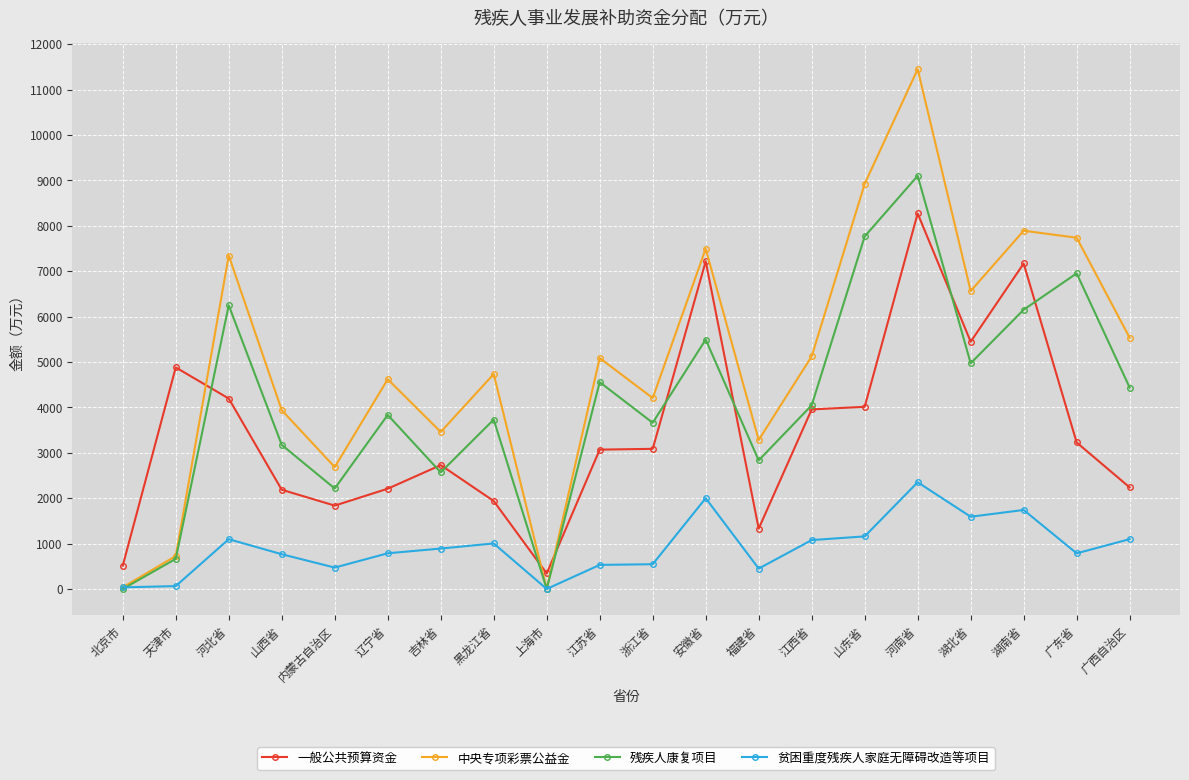

What is the sum of all 残疾人康复项目 values?

82383